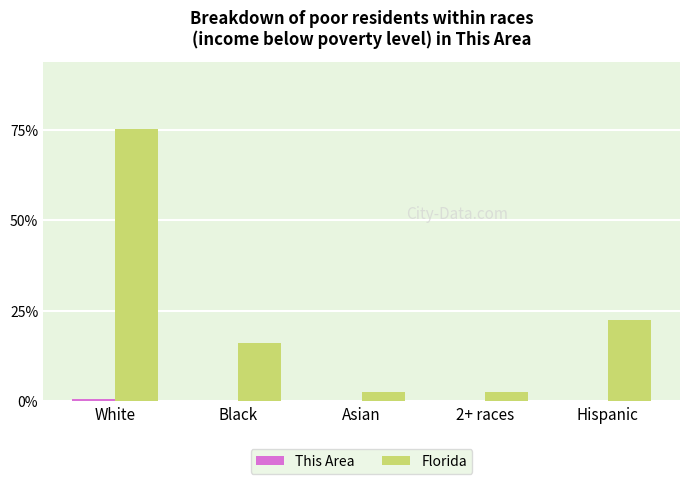

Which category has the highest value in the Florida series?

White